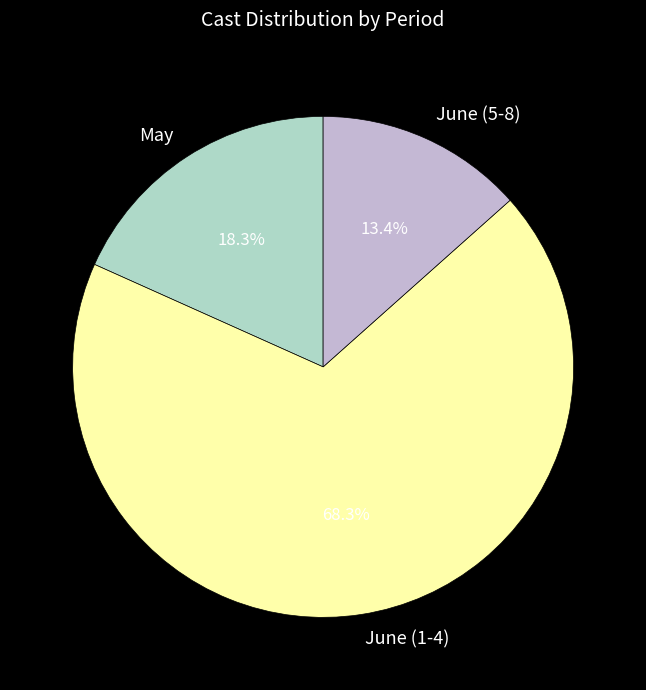

Rank the categories by value from lowest to highest.

June (5-8), May, June (1-4)